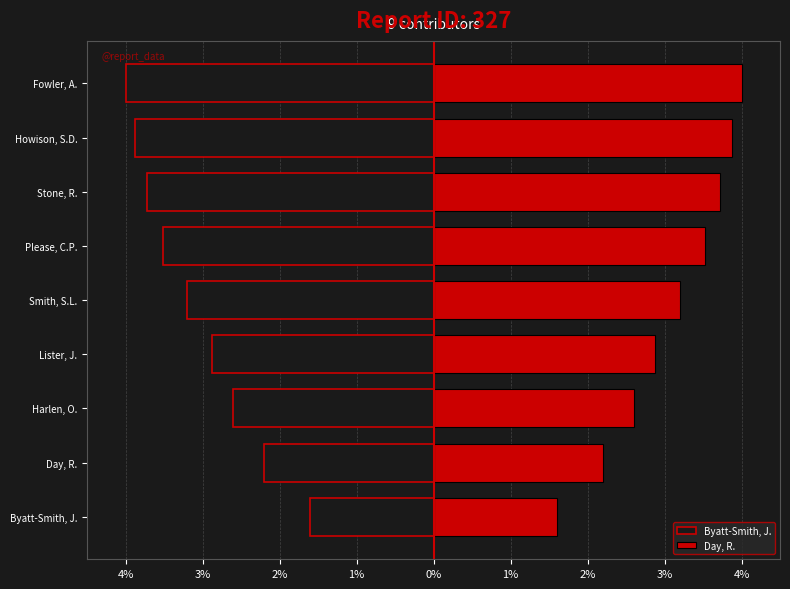

How many data points in Day, R. are above 3?

5